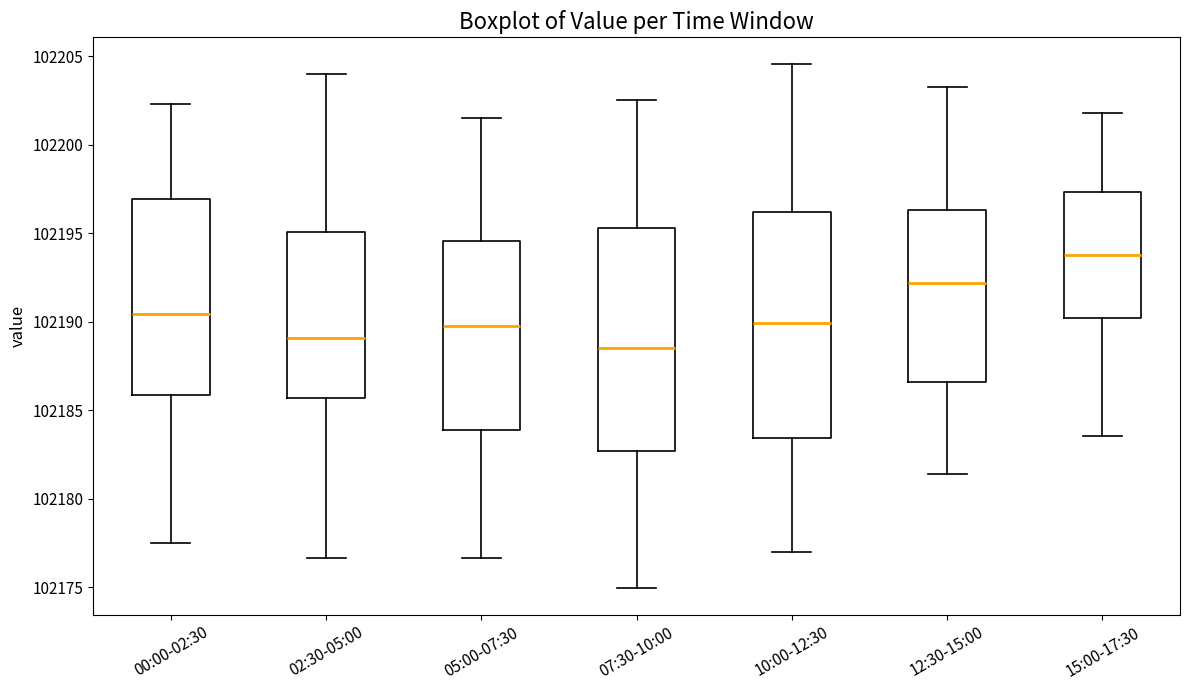

Where is the upper edge of the box for 15:00-17:30 on the y-axis? The values are not printed on the chart, so give them approximately, as read against the axis.

102197.5